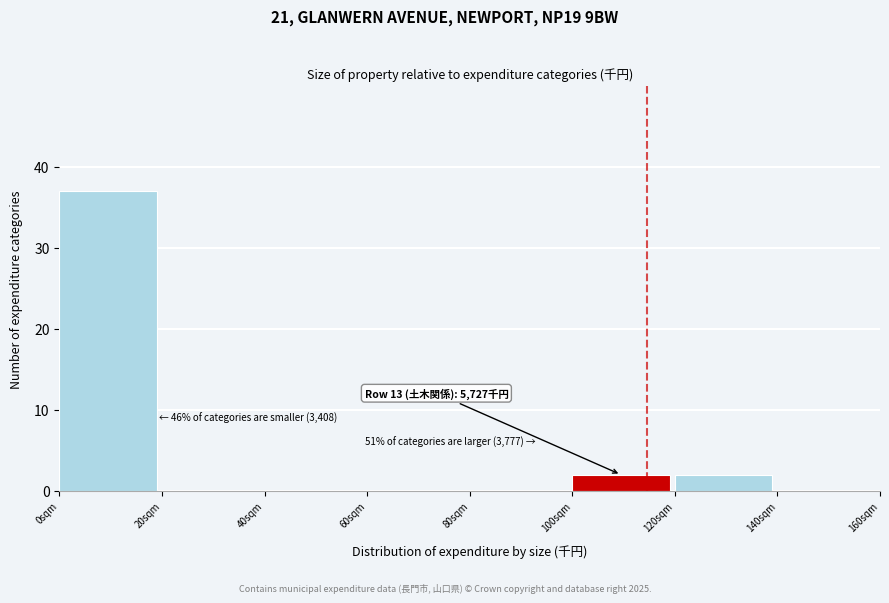

Reading right to left, list all the values displayed in this chart.

140sqm=0	120sqm=2	100sqm=2	80sqm=0	60sqm=0	40sqm=0	20sqm=0	0sqm=37